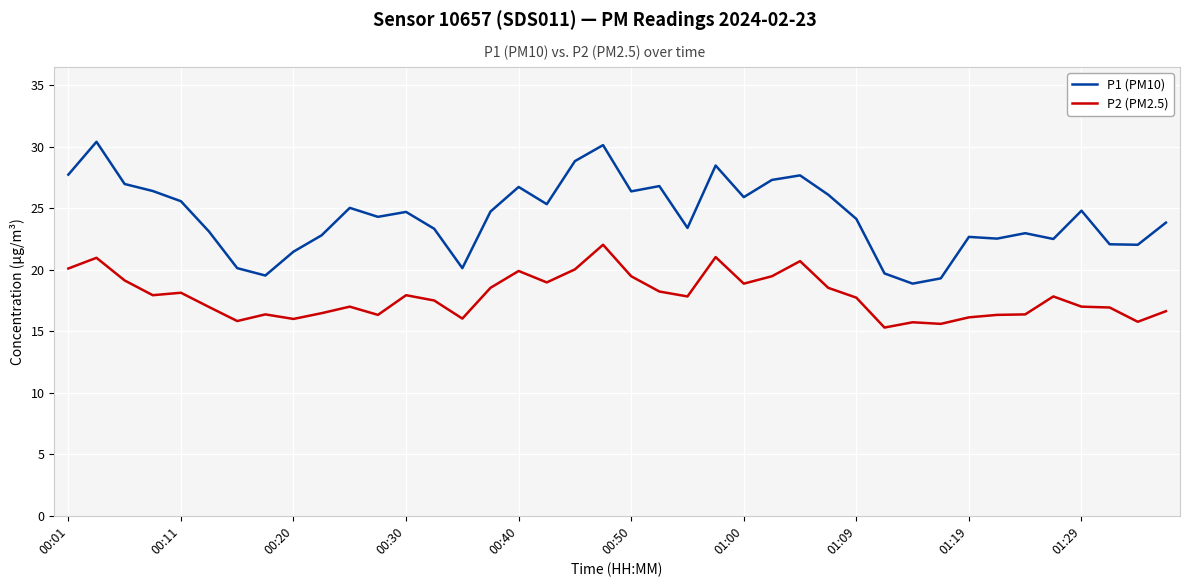

True or false: P1 (PM10) and P2 (PM2.5) intersect in this chart.

False